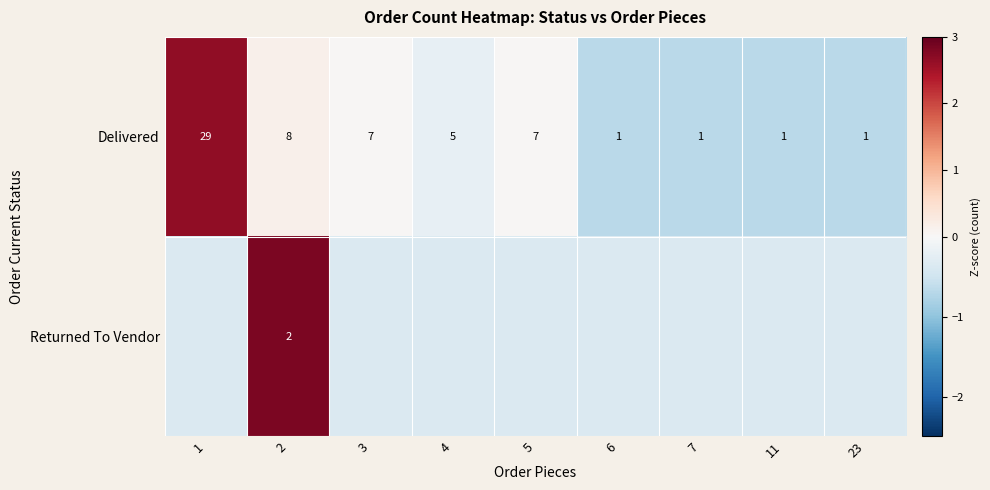

Is the value of Returned To Vendor at 2 greater than the value of Delivered at 2?

No